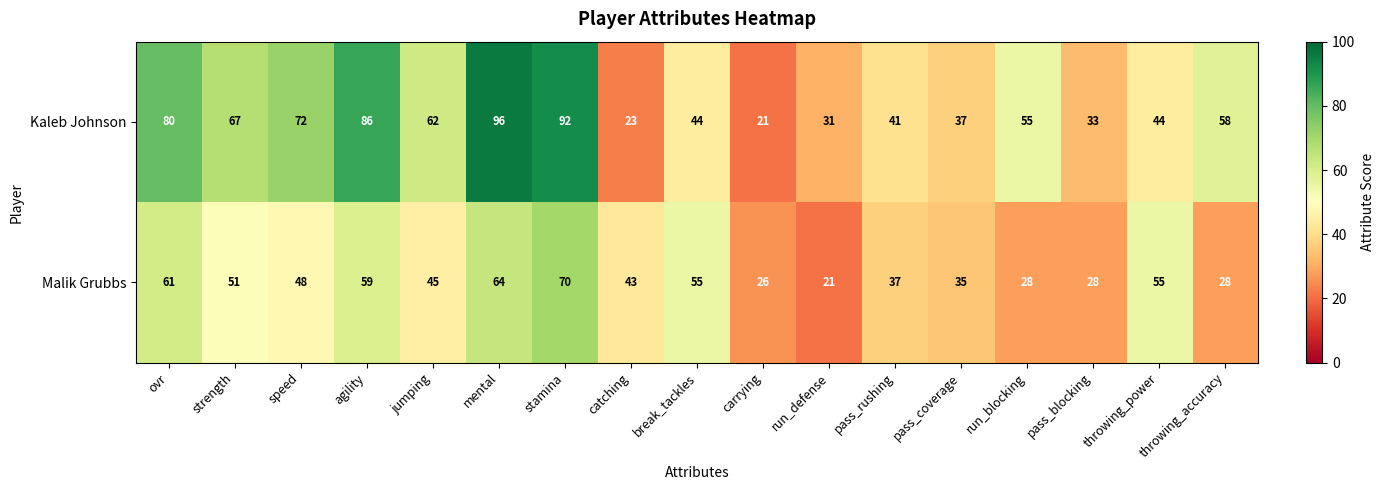

What is the spread (max minus min) of values at pass_coverage?

2